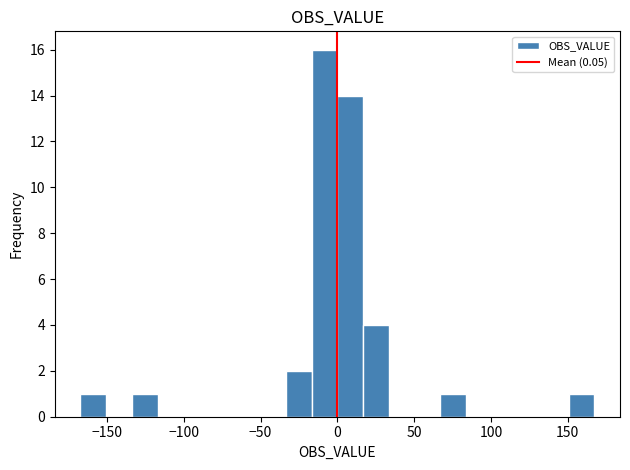

Around what value on the x-axis is the tallest bar? Give the approximate position of its centre, as read against the axis.

-10